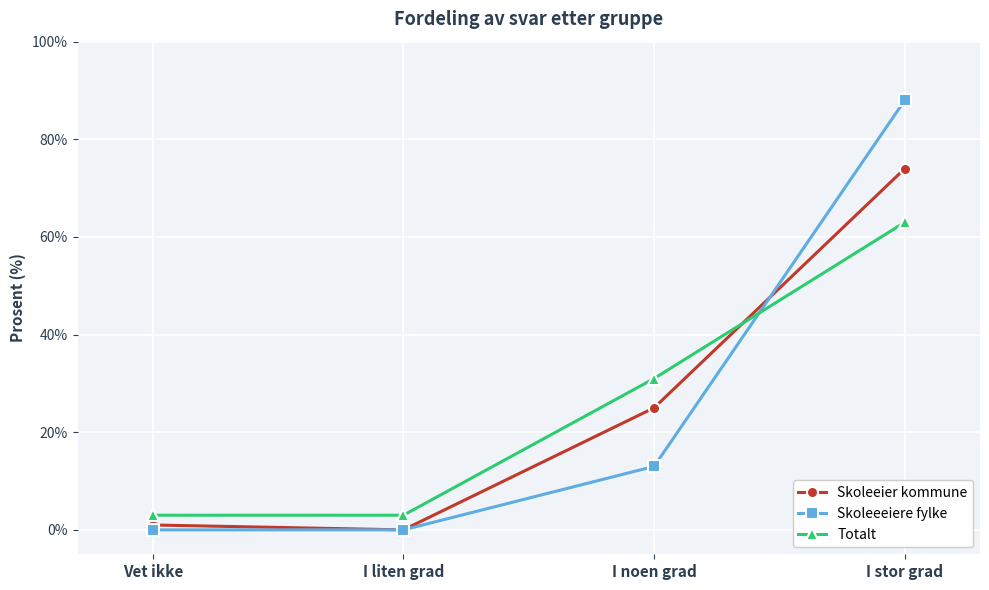

What is the difference between the Skoleeeiere fylke values at I liten grad and I noen grad?

13